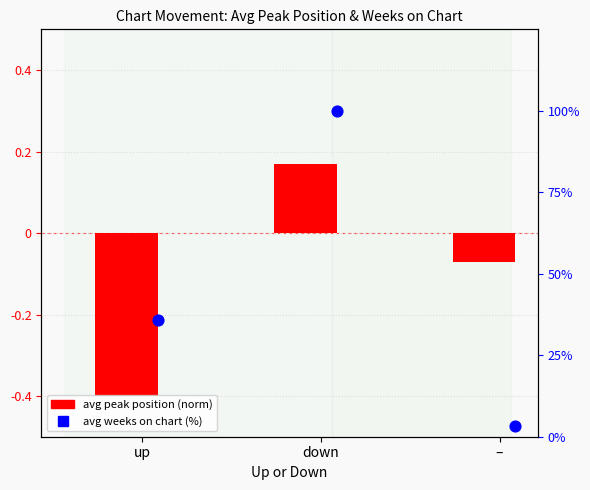

Which series has the widest spread of Y values?

avg weeks on chart (%)